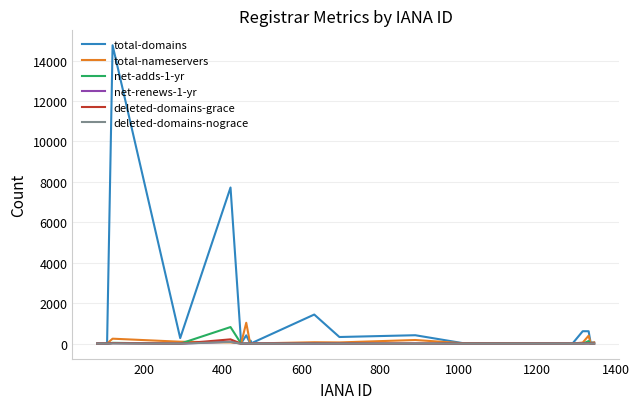

Which series has the largest total across all categories?

total-domains